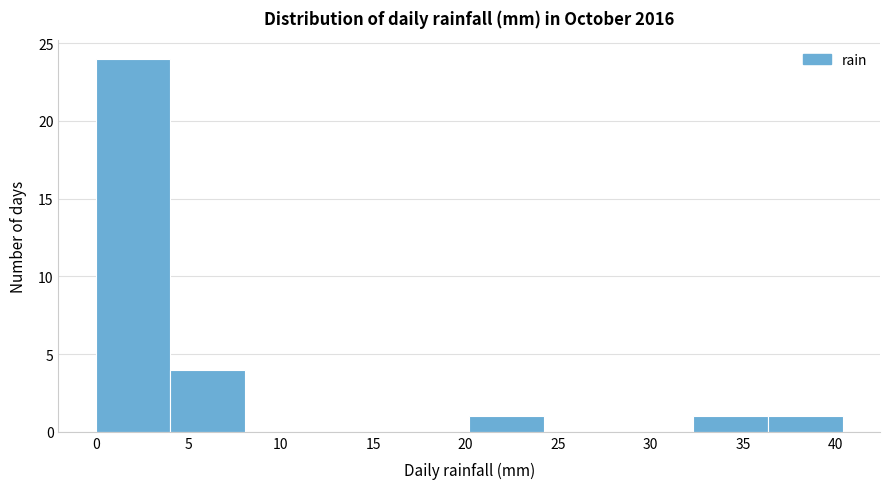

How tall is the bar that spans 36.5 to 40.5 on the x-axis? Neither the bar edges nor the heights are printed on the chart, so give them approximately, as read against the axes.

1